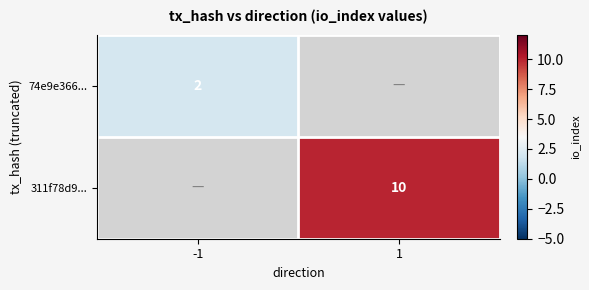

True or false: 311f78d9... has a value of 7 at 1.

False